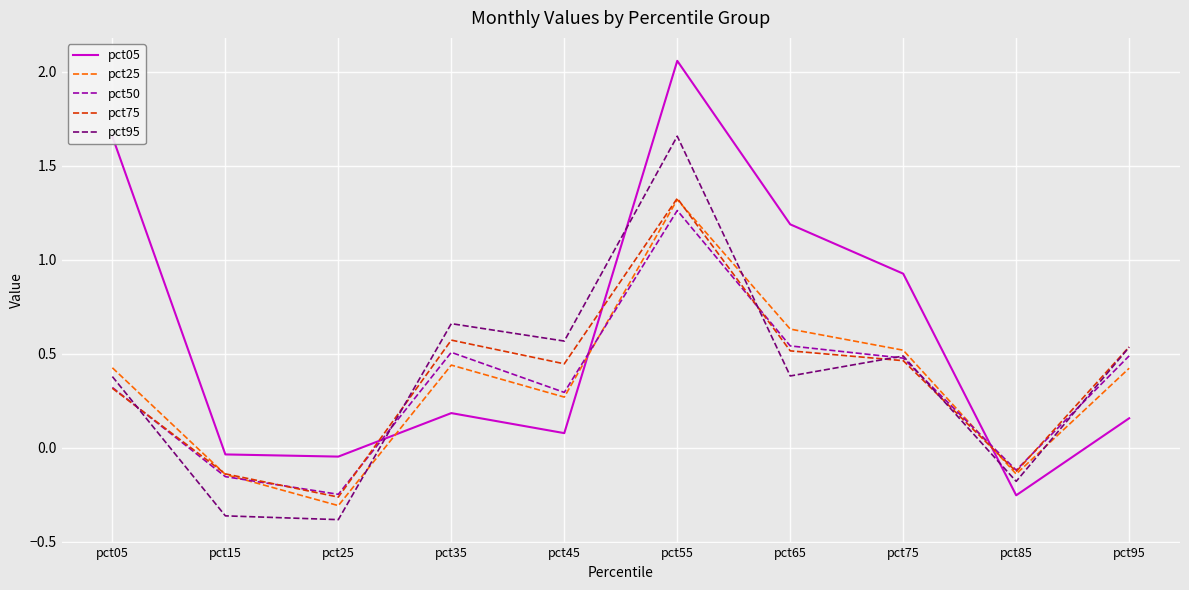

What are all the series names shown in the legend?

pct05, pct25, pct50, pct75, pct95